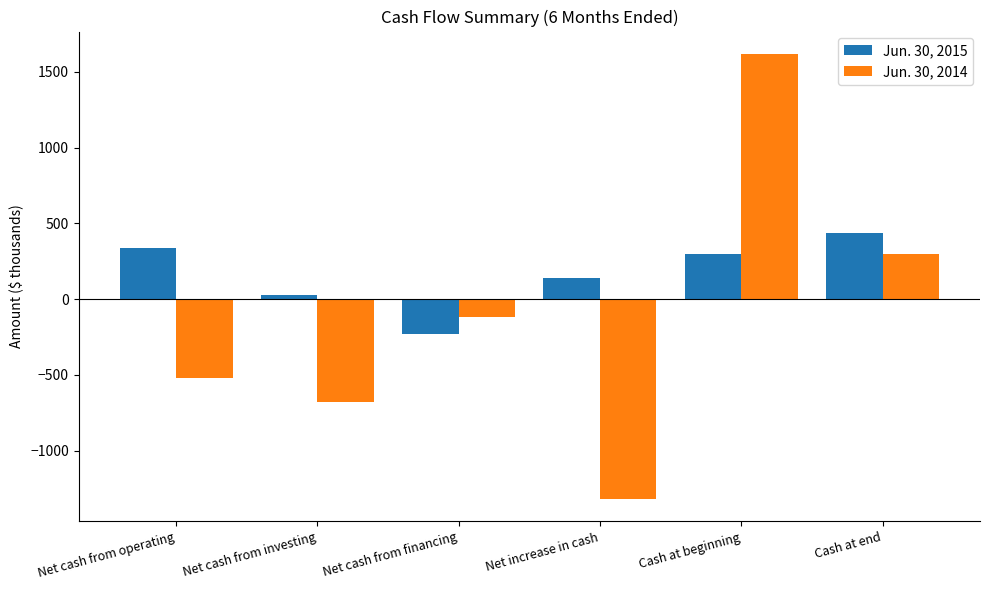

List the series in order of their peak value, highest first.

Jun. 30, 2014, Jun. 30, 2015